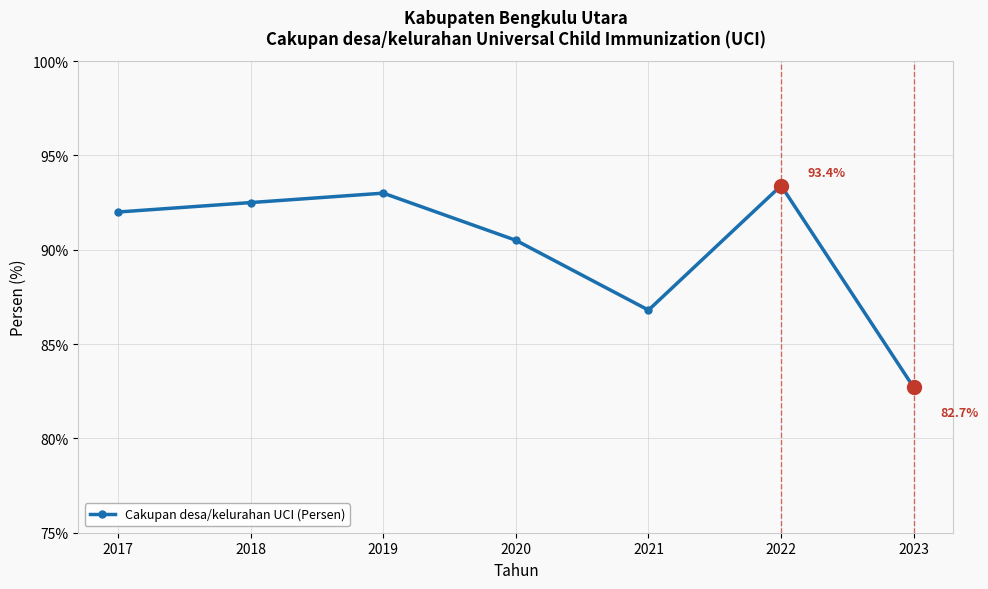

What is the difference between the maximum and minimum values?

10.7